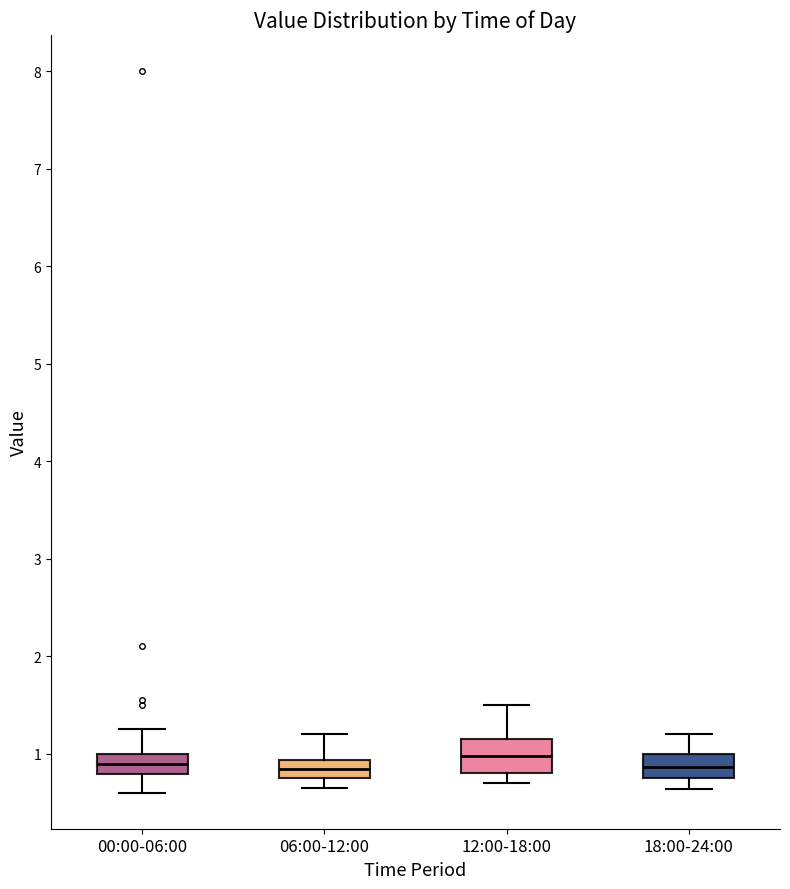

Reading left to right, transcribe this box plot: for each box, give where its median line is, the range the box spans, and where its two whiskers end, as read against the y-axis. The values are not printed on the chart, so give them approximately, as read against the axis.

00:00-06:00: median 0.9, box 0.8 to 1.0, whiskers 0.6 to 1.3
06:00-12:00: median 0.8 (inside the box), box 0.8 to 0.9, whiskers 0.7 to 1.2
12:00-18:00: median 1.0, box 0.8 to 1.2, whiskers 0.7 to 1.5
18:00-24:00: median 0.9, box 0.8 to 1.0, whiskers 0.6 to 1.2